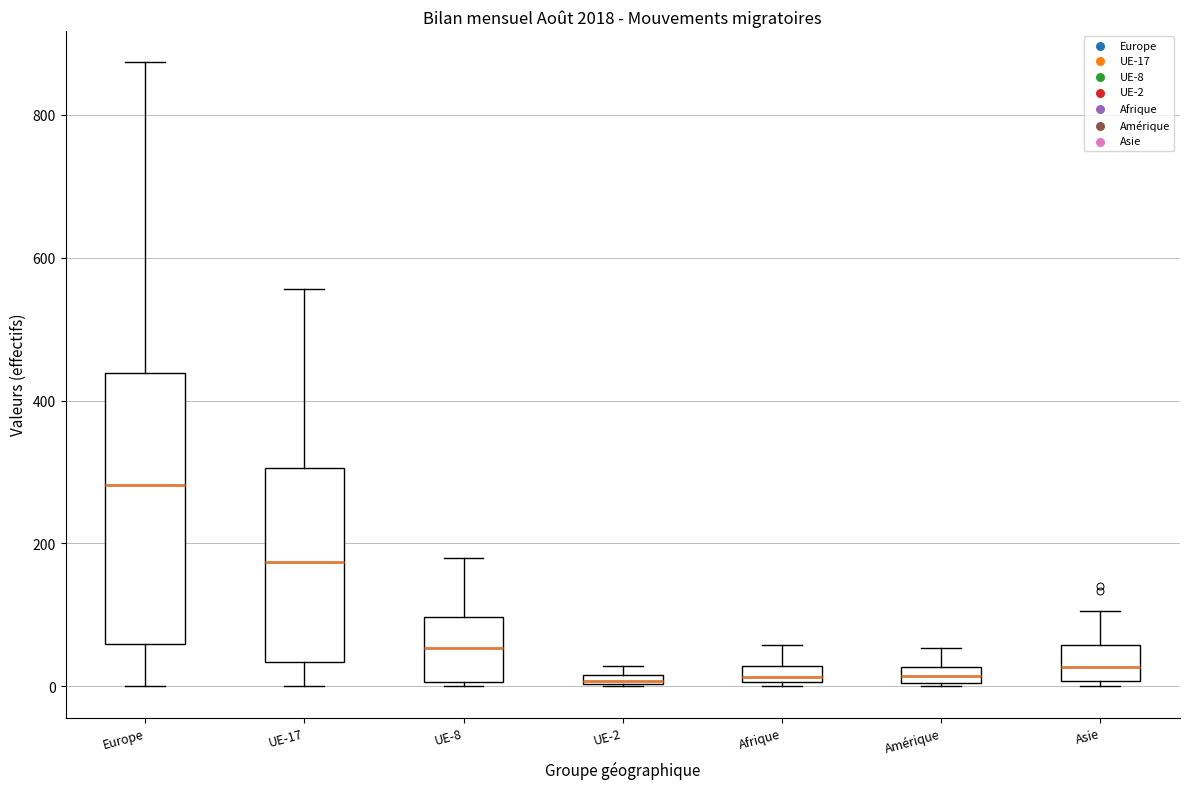

Where is the upper edge of the box for UE-2 on the y-axis? The values are not printed on the chart, so give them approximately, as read against the axis.

20